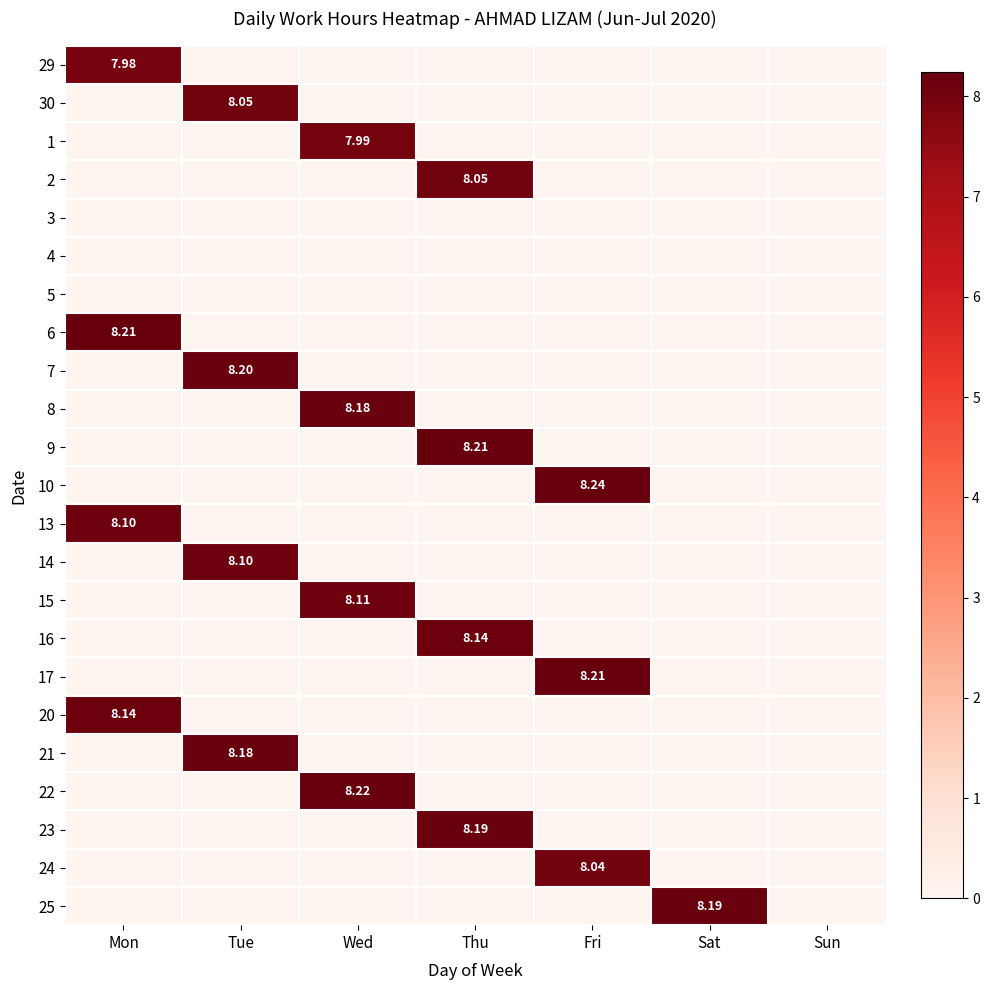

Is it true that 30 equals 0.0 at Wed?

True